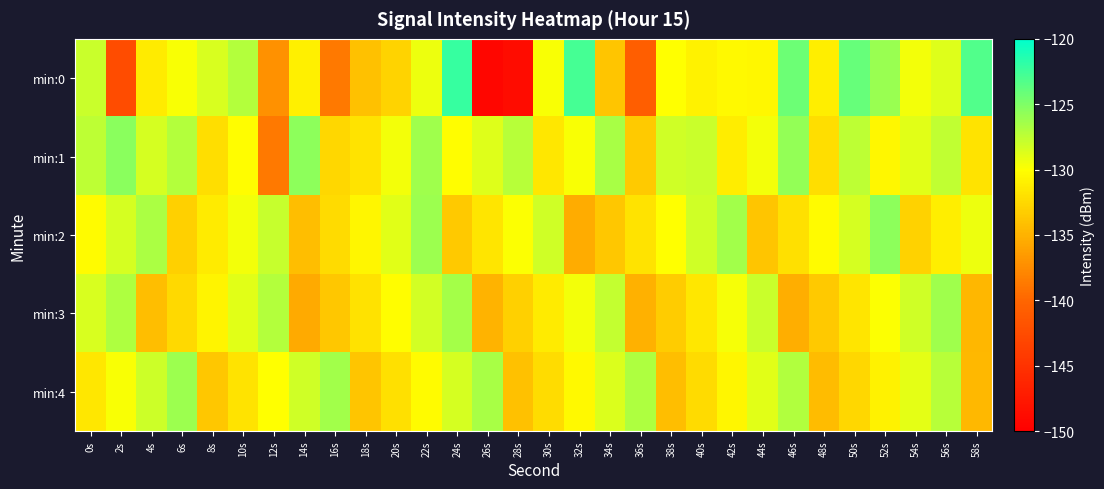

At which category is the sum across all series the highest?

22s